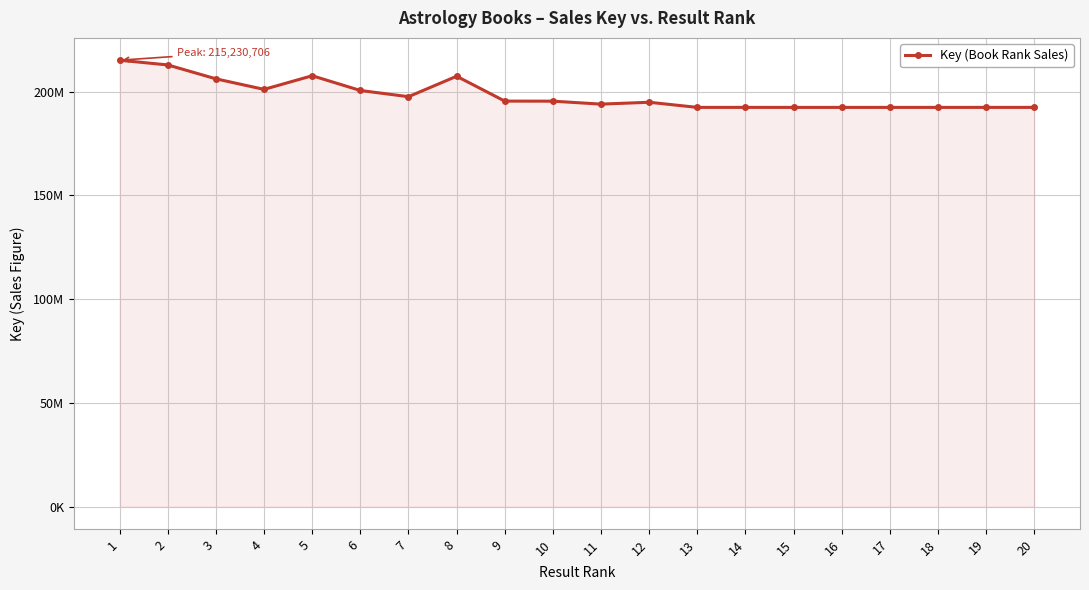

Is this an area chart (filled region under the line)?

Yes